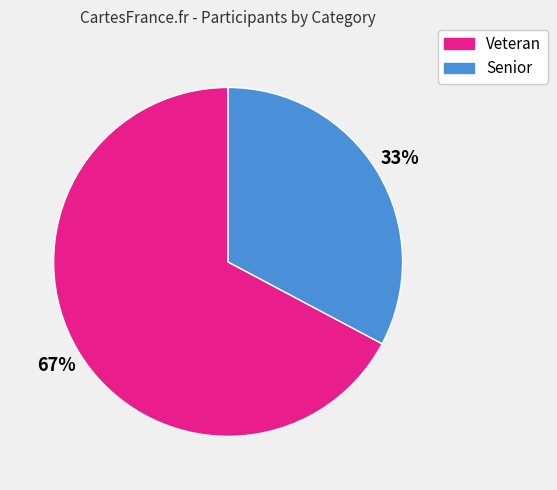

To the nearest percent, what is the average slice percentage?

50%